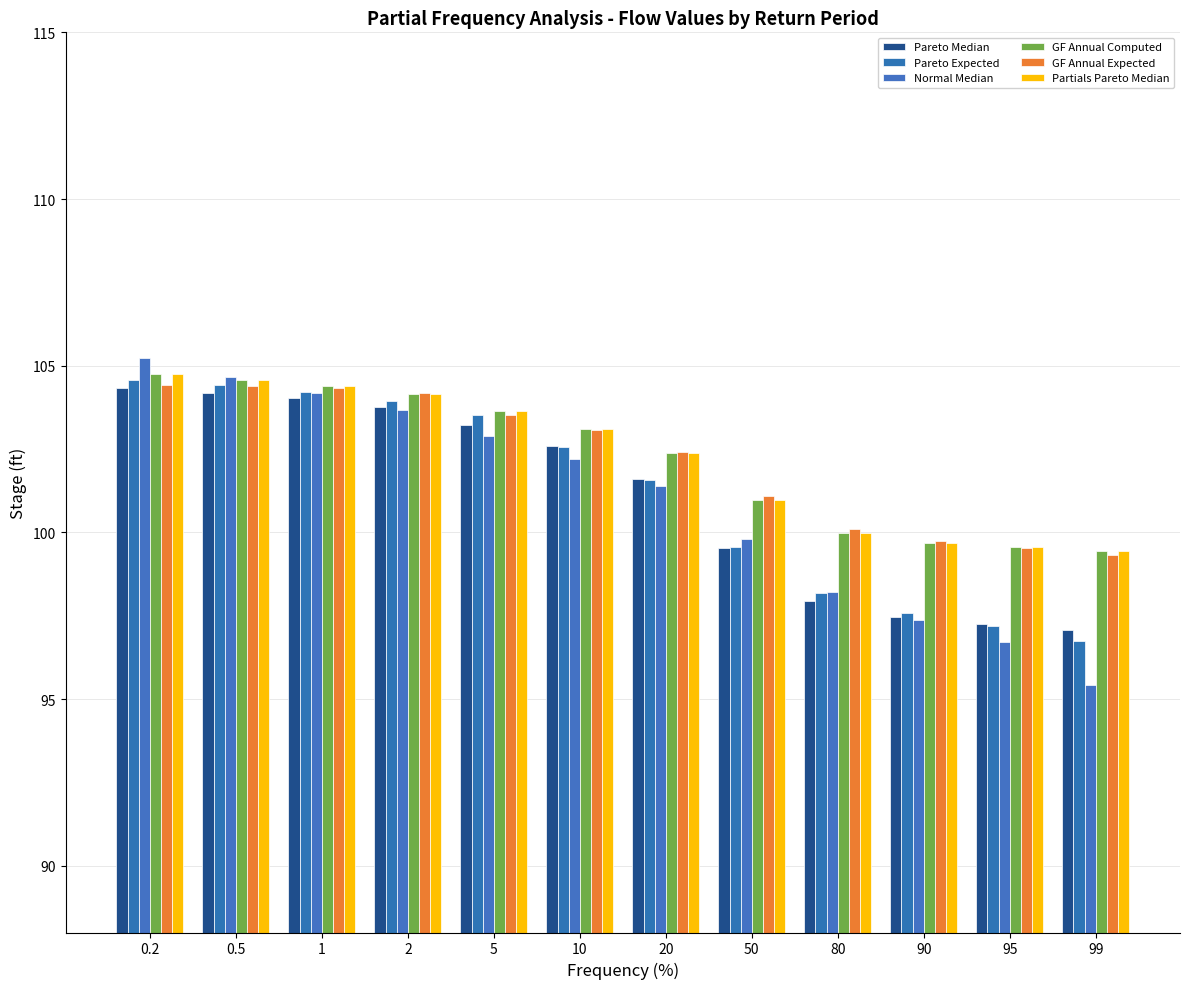

Which category has the lowest value in the Pareto Expected series?

99